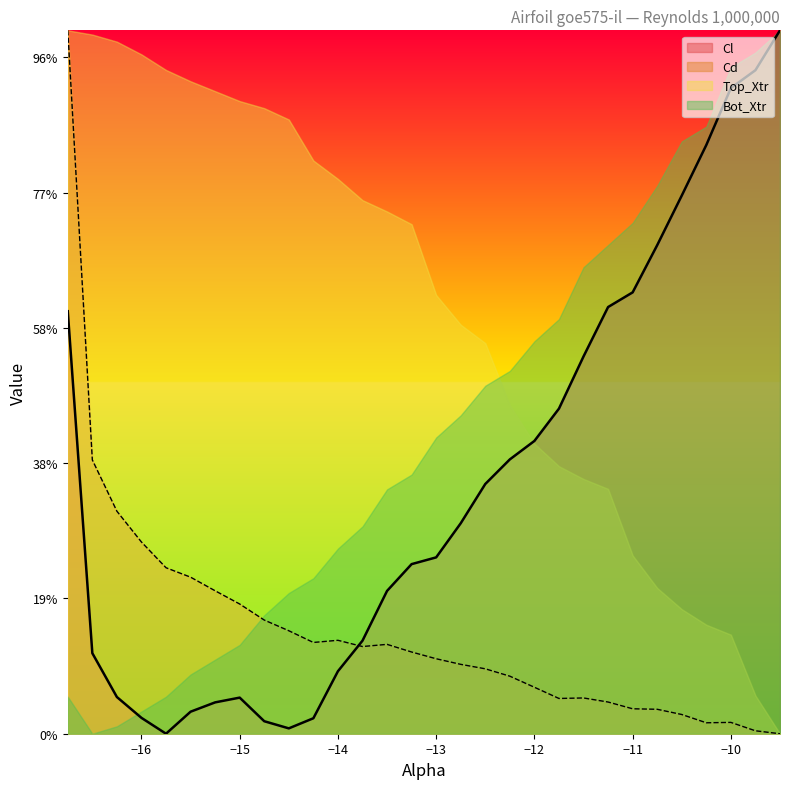

What are all the series names shown in the legend?

Cl, Cd, Top_Xtr, Bot_Xtr